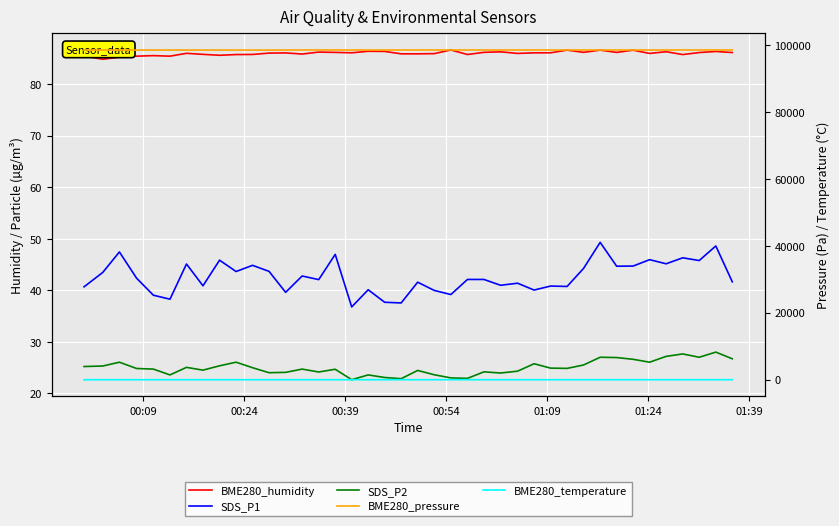

What is the sum of all BME280_pressure values?

3941309.0